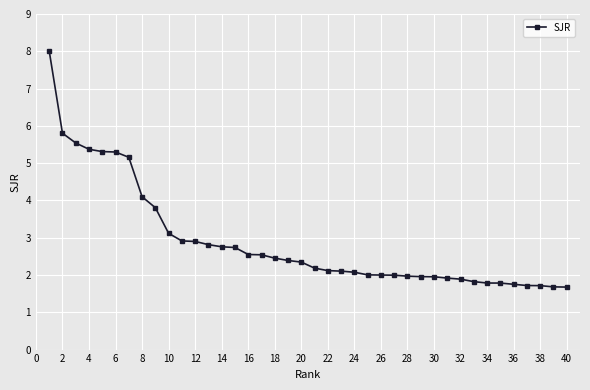

What is the difference between the maximum and minimum values?

6.3